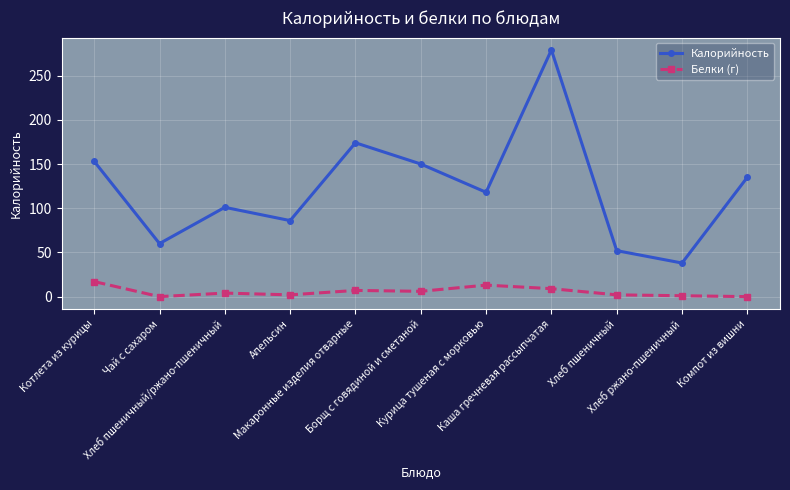

Is it true that Калорийность equals 60 at Чай с сахаром?

True